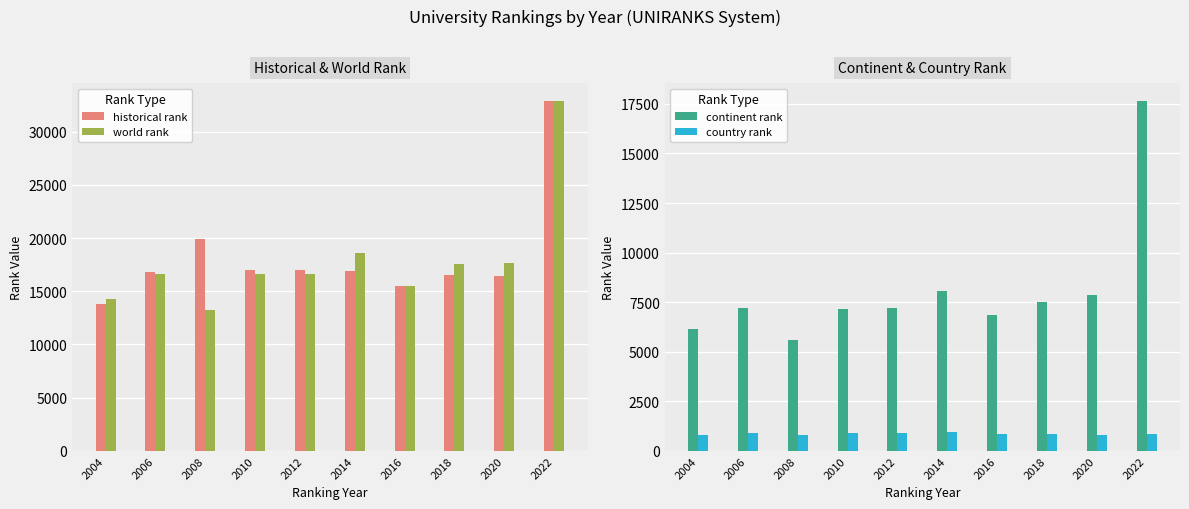

Reading left to right, transcribe all the data shown in this chart.

historical rank: 13842.5	16822.0	19915.5	16982.5	17023.0	16902.0	15519.5	16557.5	16478.0	32891.0
world rank: 14279.0	16631.0	13232.0	16631.0	16661.0	18561.0	15493.0	17568.0	17686.0	32891.0
continent rank: 6131.0	7228.0	5578.0	7159.0	7196.0	8077.0	6871.0	7524.0	7863.0	17652.0
country rank: 828.0	921.0	786.0	926.0	923.0	958.0	870.0	870.0	789.0	855.0